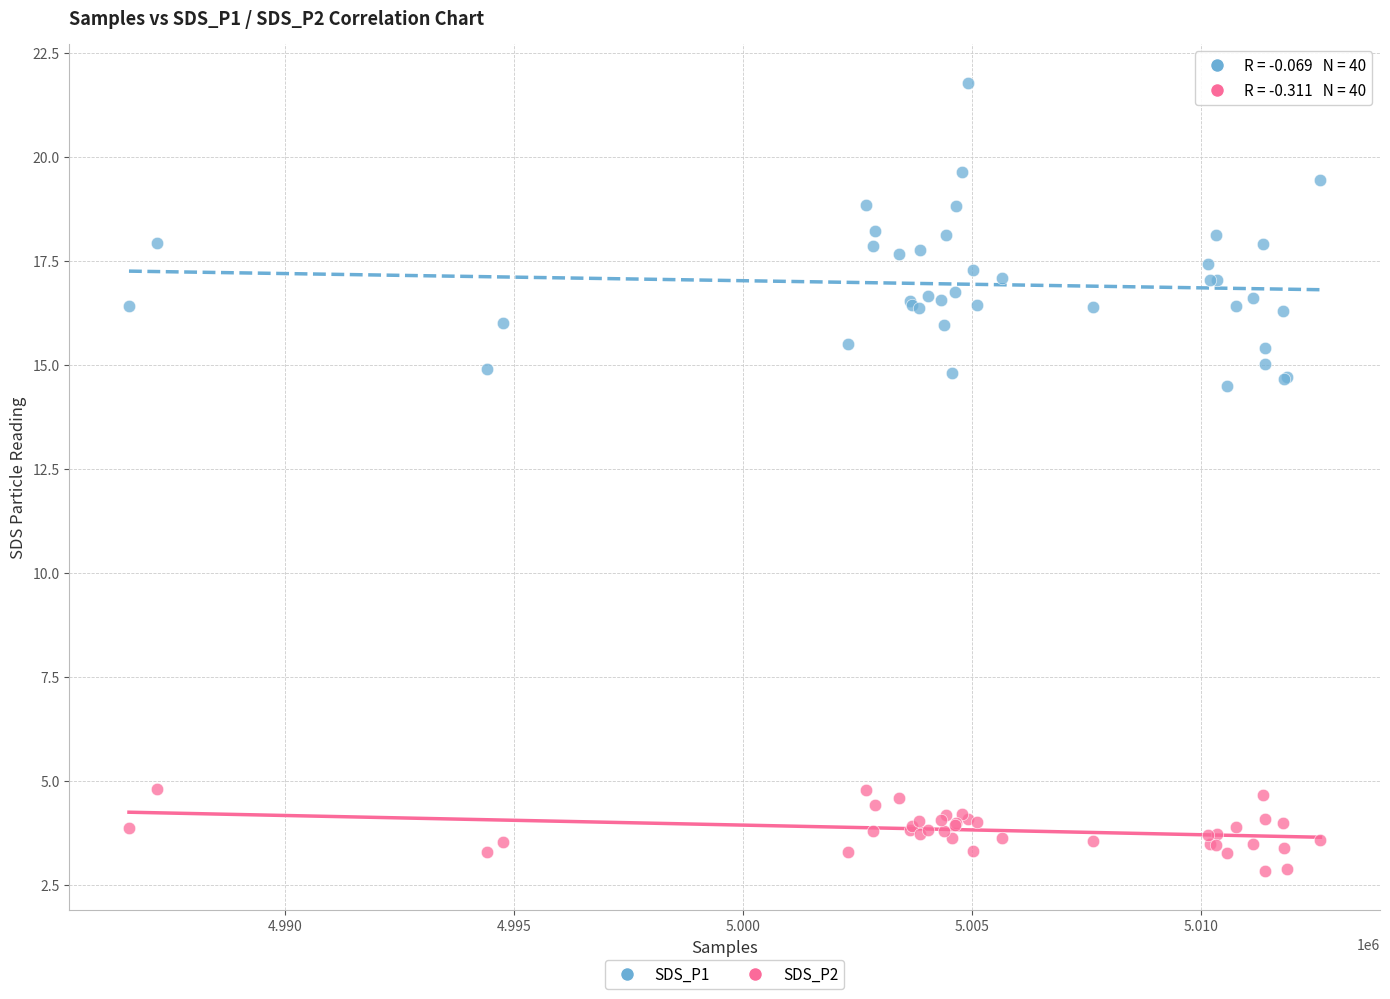

Which series contains the highest Y value?

SDS_P1